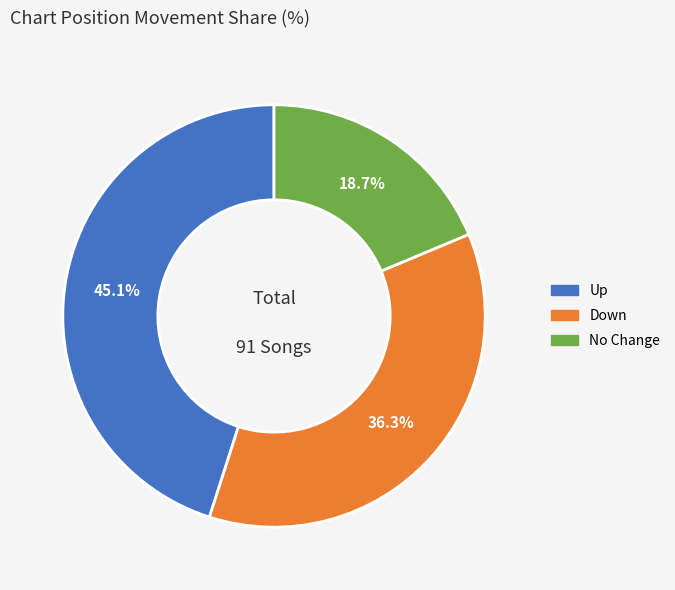

Is there a majority slice in this chart?

No